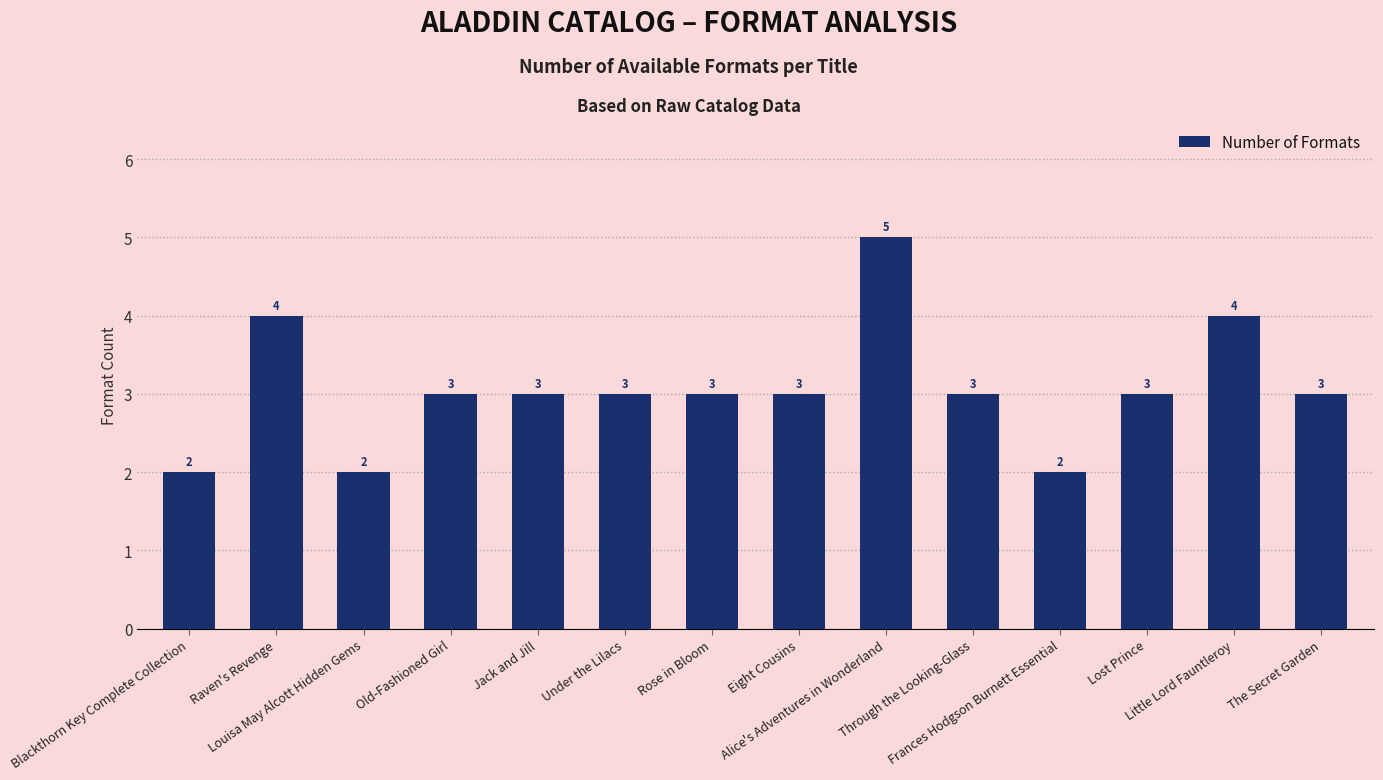

The value at Under the Lilacs is 2. True or false?

False